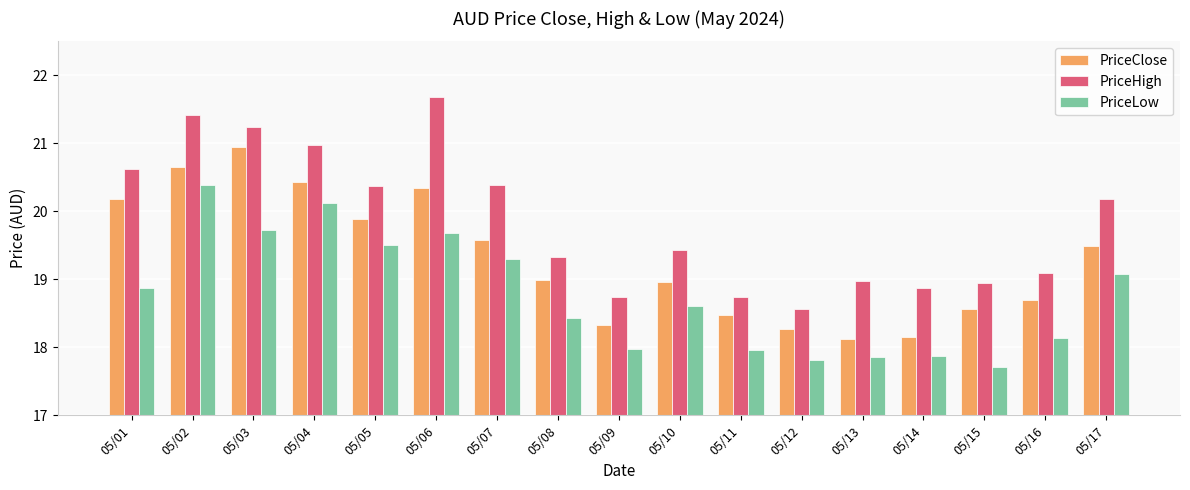

True or false: PriceLow has a value of 12.5 at 05/03.

False